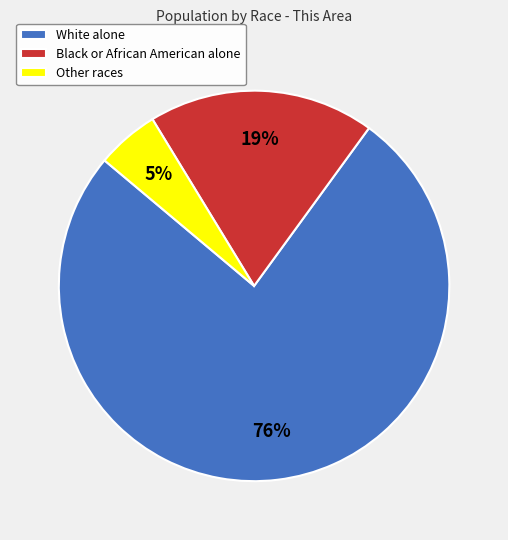

Combined, do Black or African American alone and White alone account for over 50%?

Yes